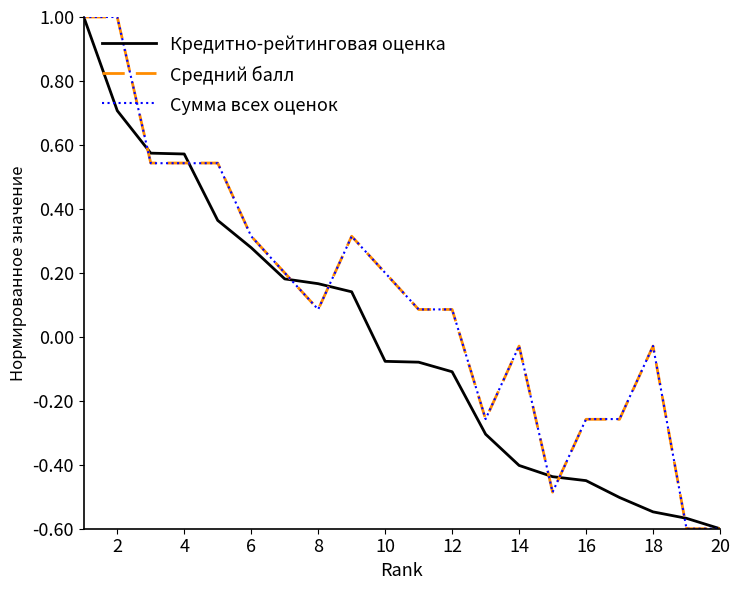

What is the maximum value for Сумма всех оценок?

1.0